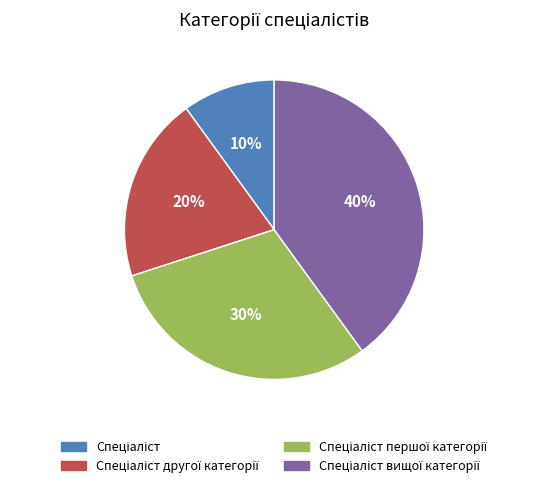

To the nearest percent, what is the average slice percentage?

25%